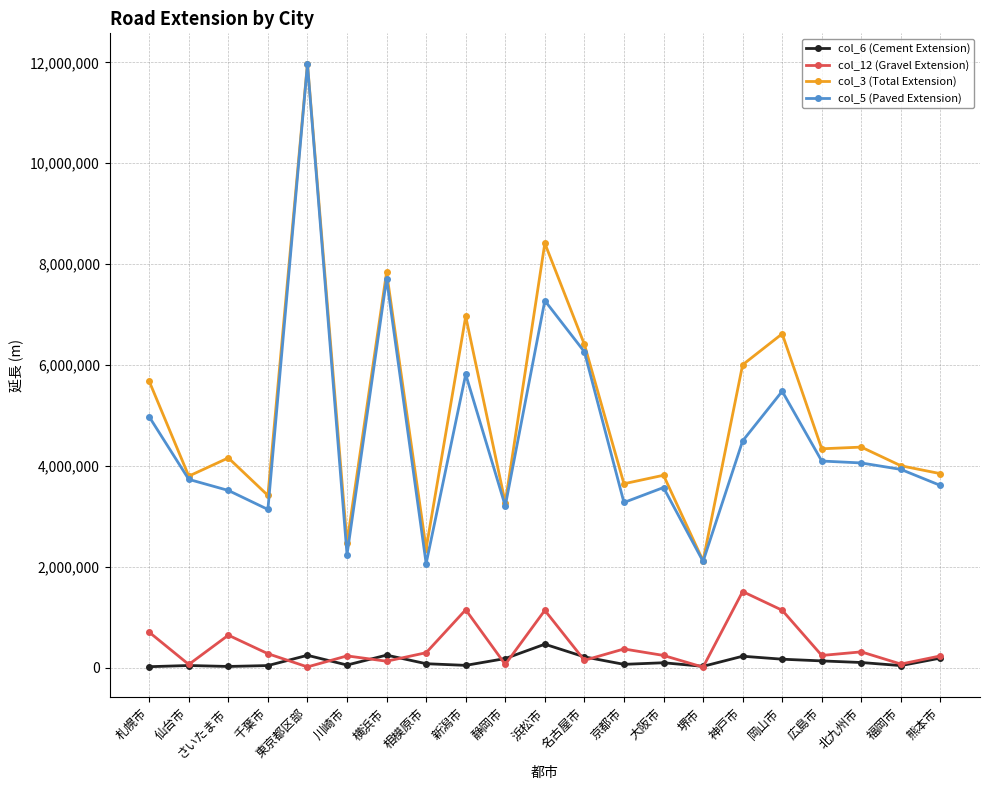

Is it true that col_3 (Total Extension) equals 1880387 at 神戸市?

False